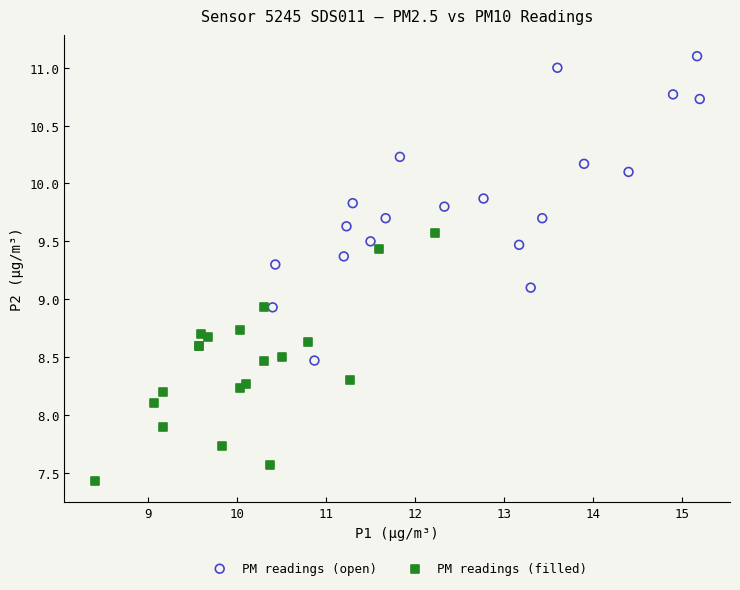

Which series contains the highest Y value?

PM readings (open)